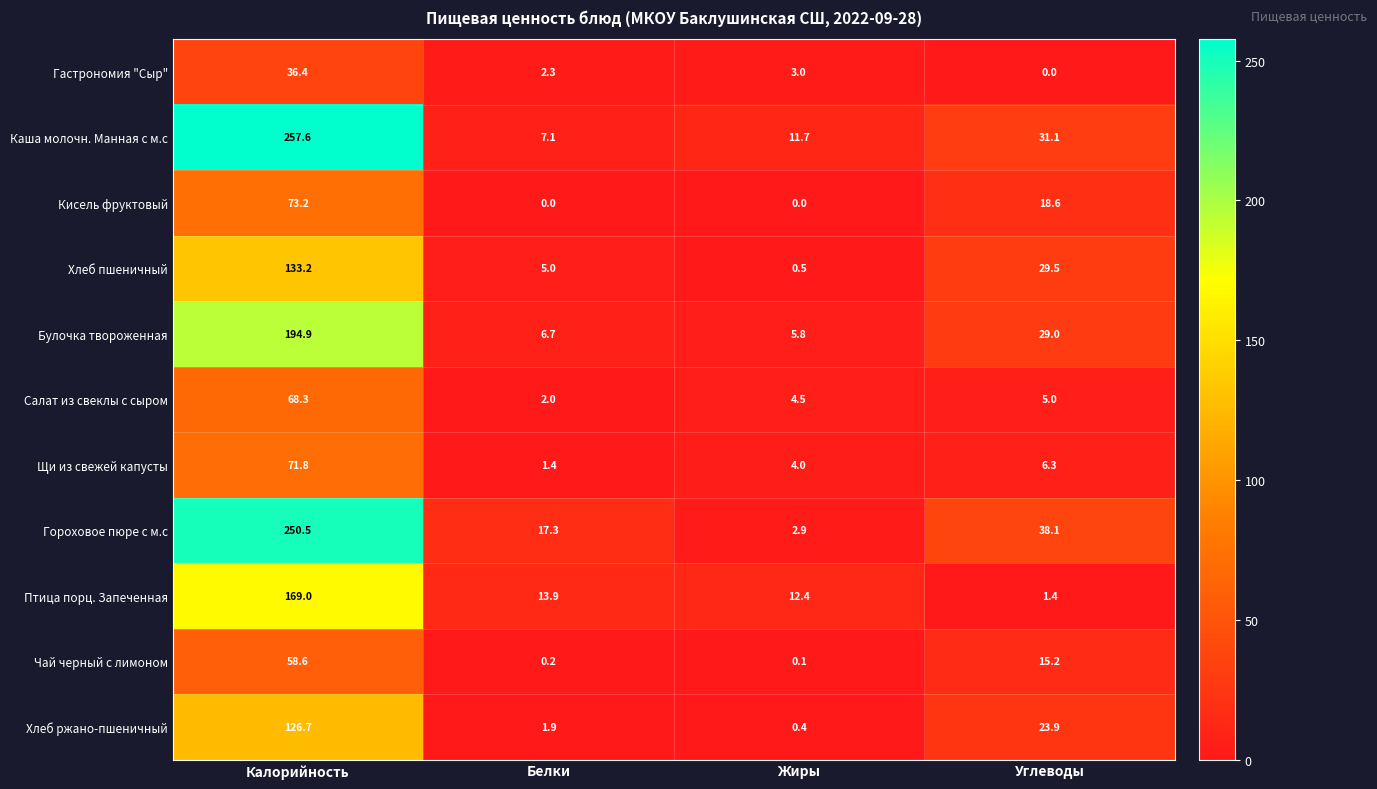

Between Белки and Жиры, which series saw the biggest shift?

Гороховое пюре с м.с